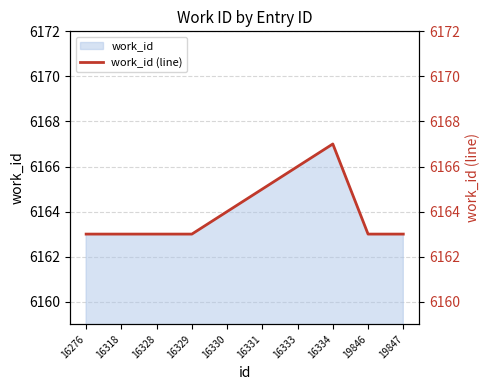

How many lines are shown in the chart?

1